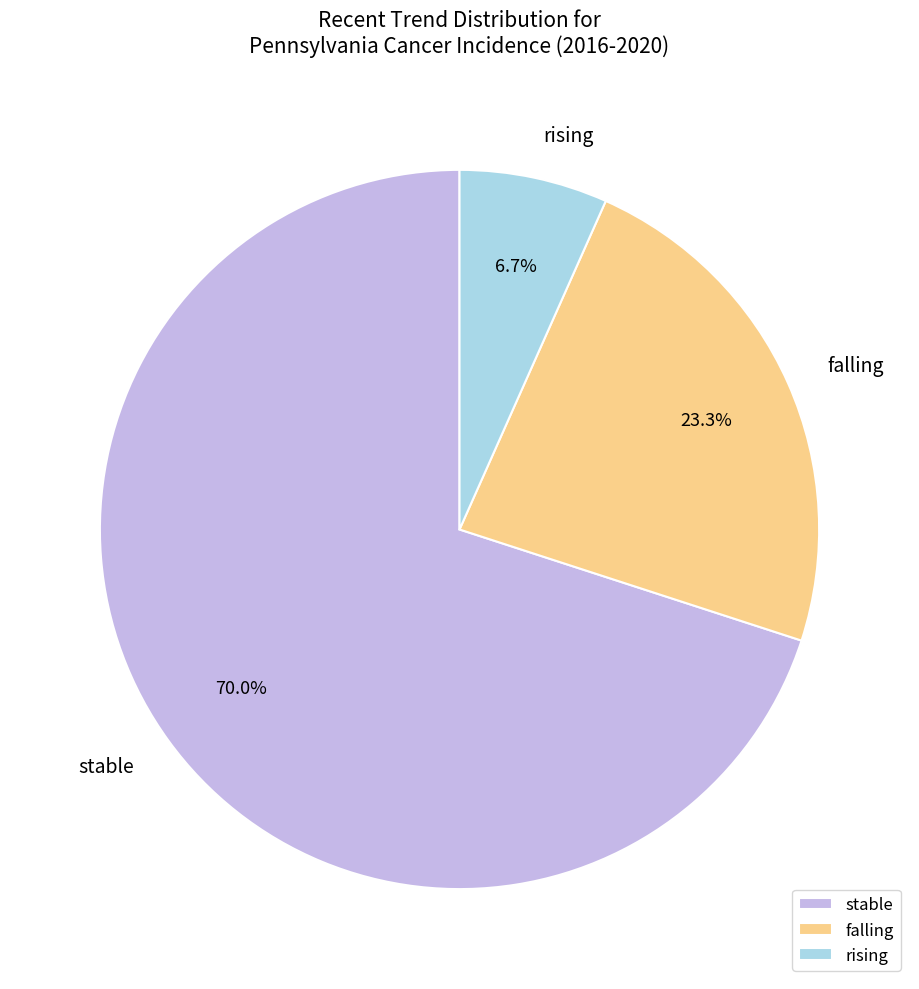

Count the number of slices in the pie.

3